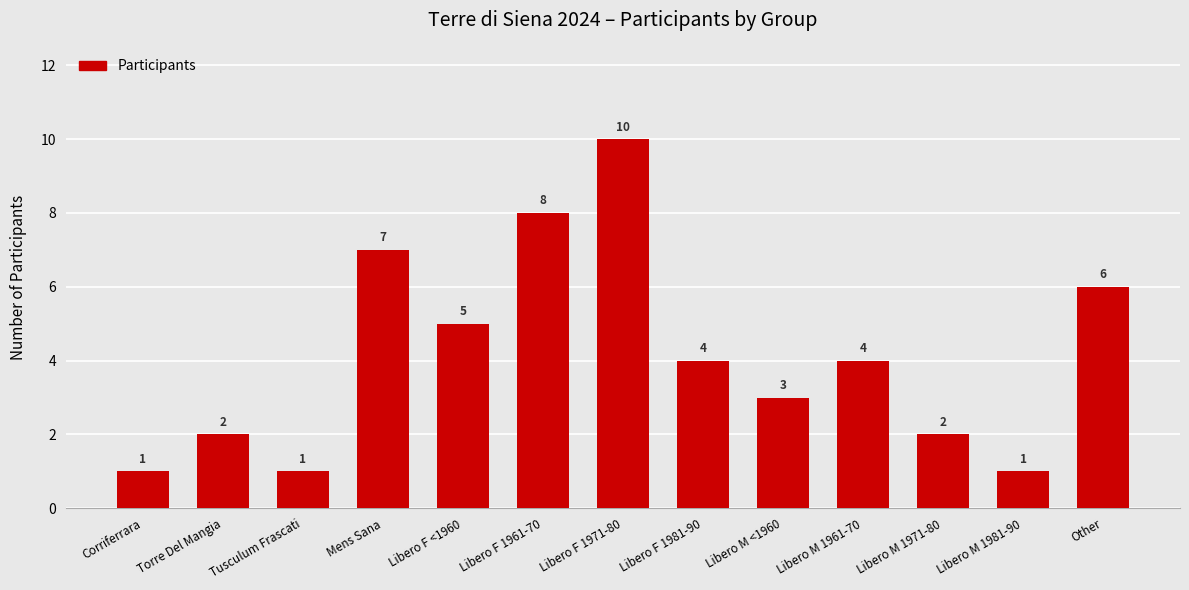

Count the number of data series in this chart.

1